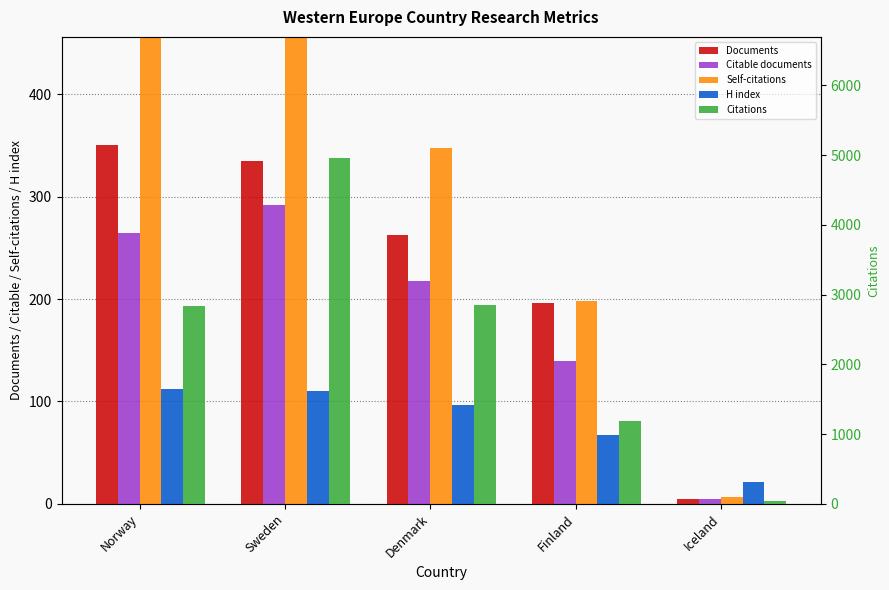

What is the sum of the Self-citations values at Norway and Finland?

769